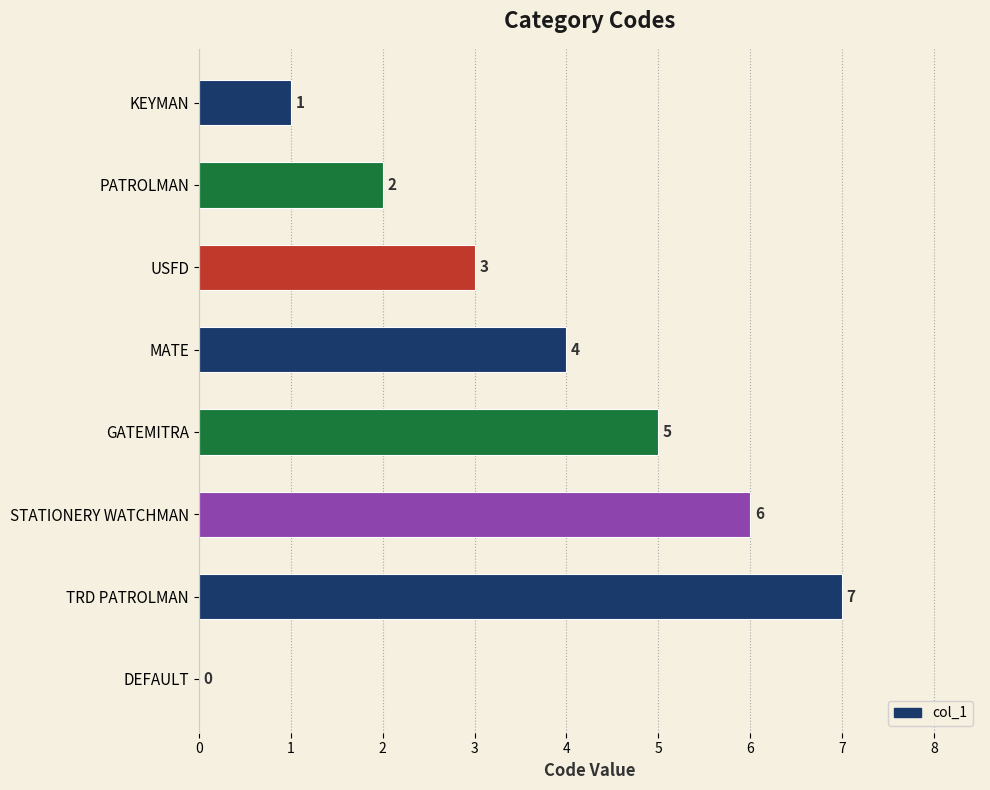

True or false: the data shows 6 at STATIONERY WATCHMAN.

True